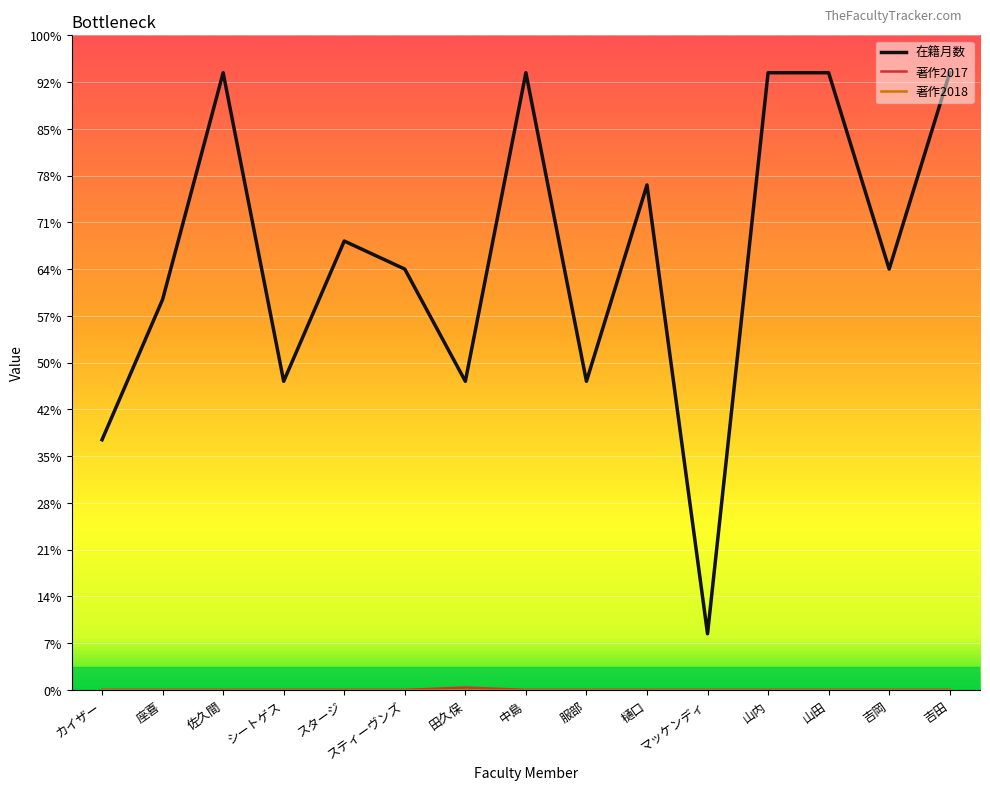

At which label does 著作2018 reach its peak?

カイザー